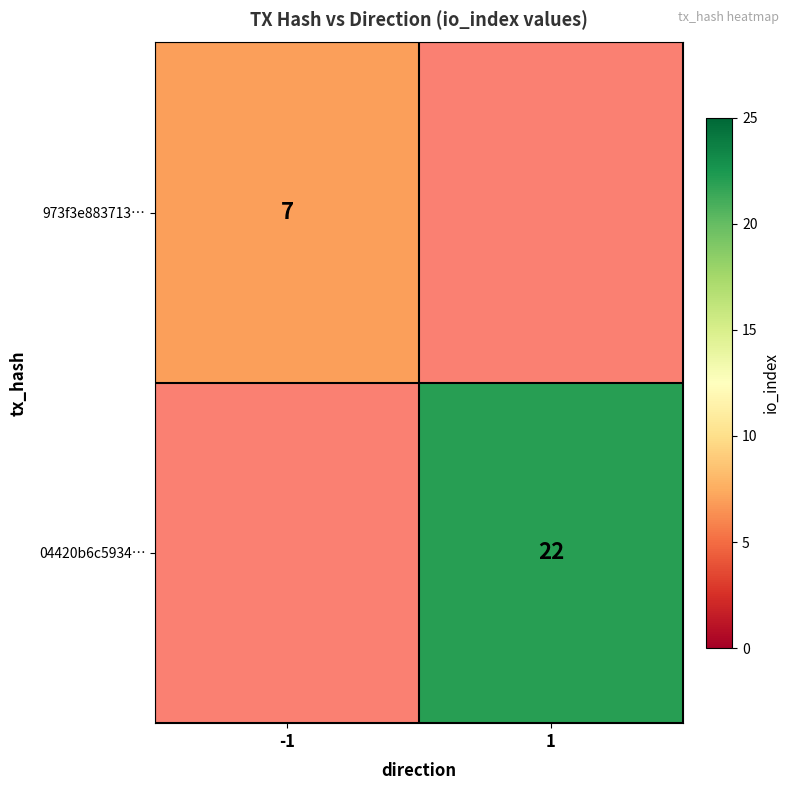

Is it true that 04420b6c5934… equals 22 at 1?

True